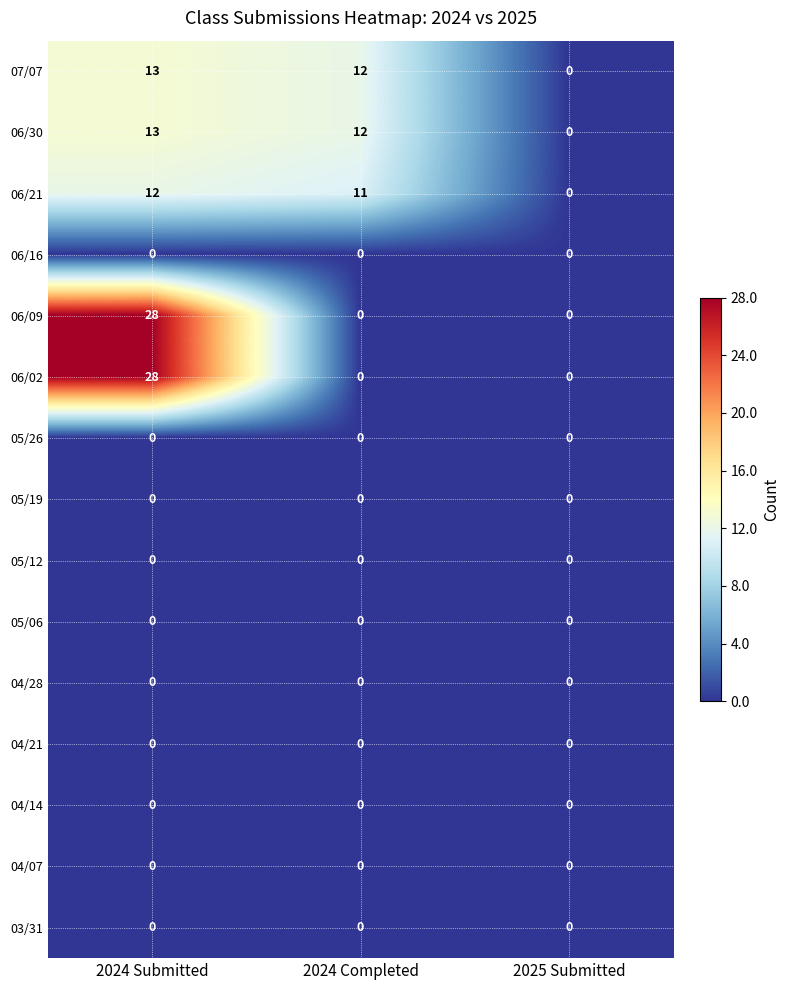

At which category is the sum across all series the highest?

2024 Submitted